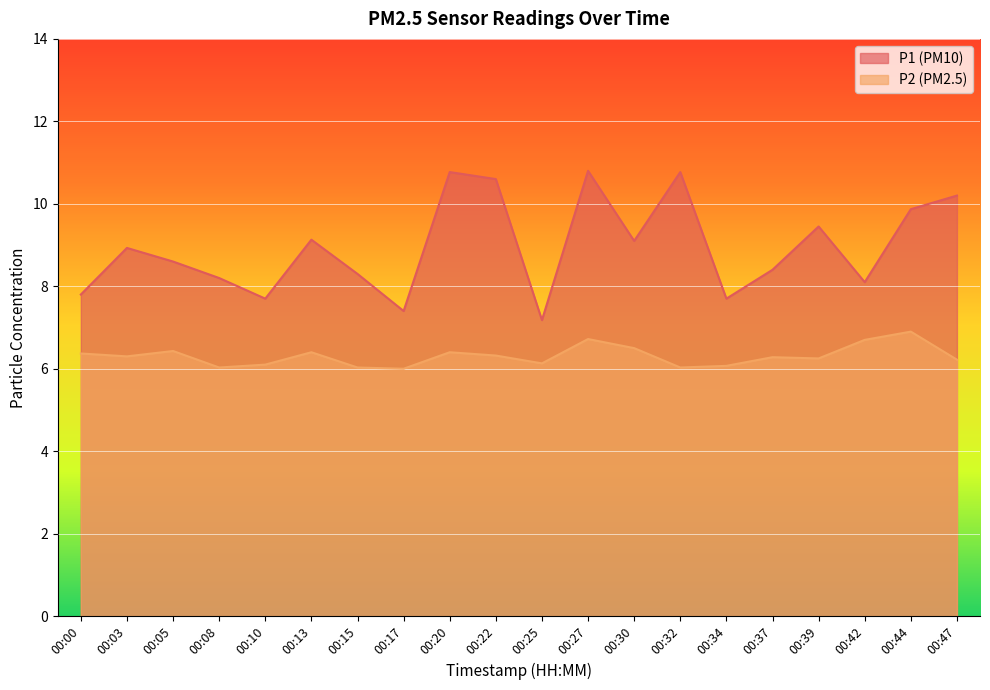

True or false: P2 and P1 cross at least once.

False